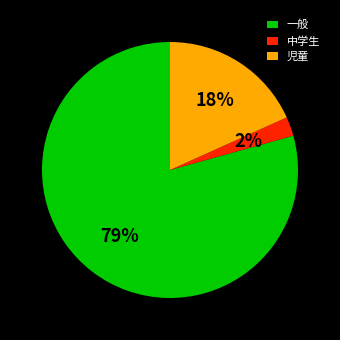

Is there any slice that represents more than half of the pie?

Yes